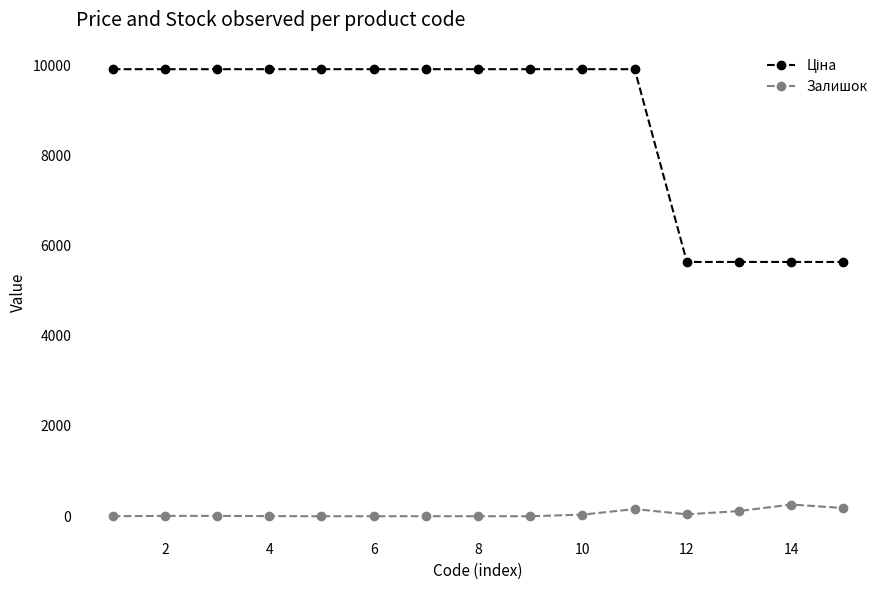

What is the average value of the Залишок series?

54.1